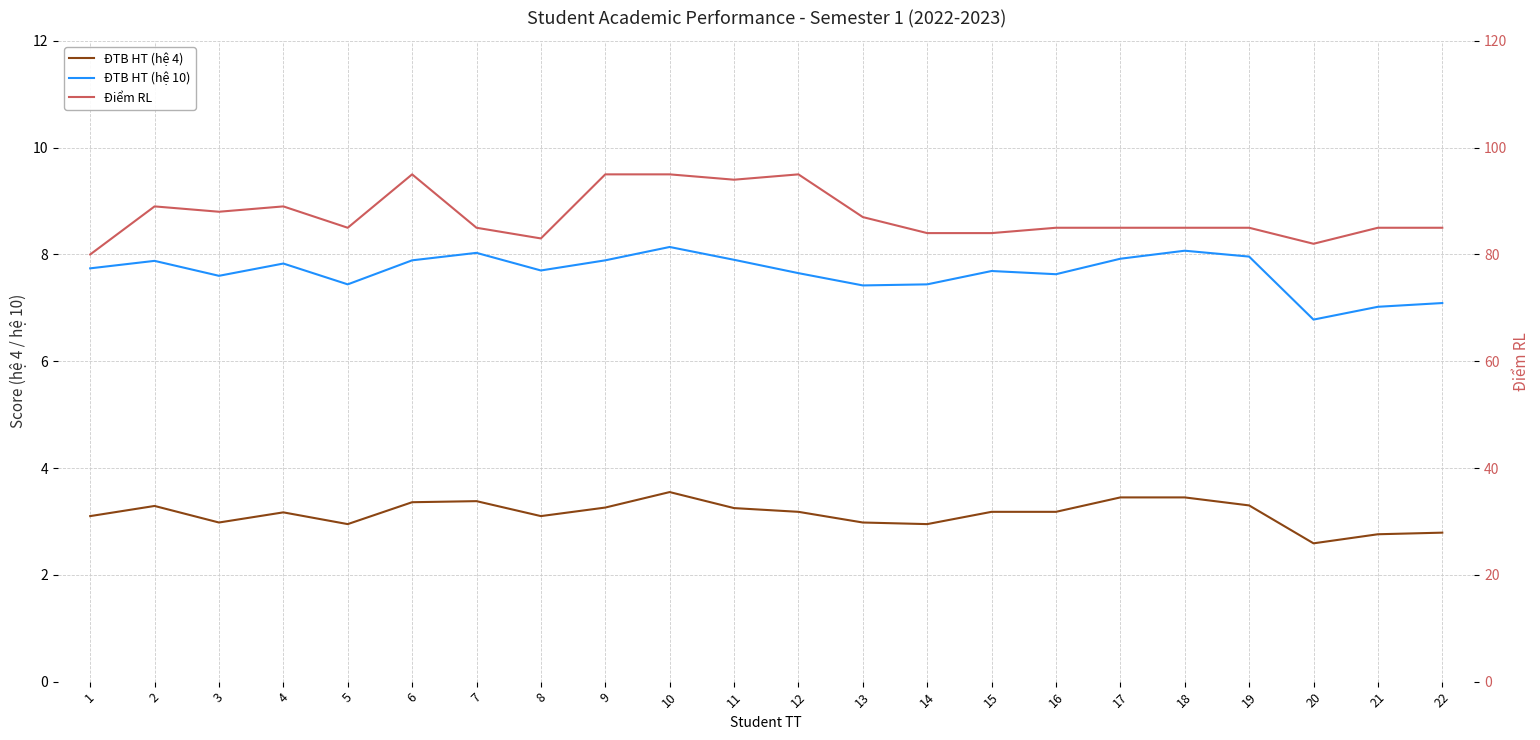

Rank the categories by Điểm RL value from lowest to highest.

1, 20, 8, 14, 15, 5, 7, 16, 17, 18, 19, 21, 22, 13, 3, 2, 4, 11, 6, 9, 10, 12